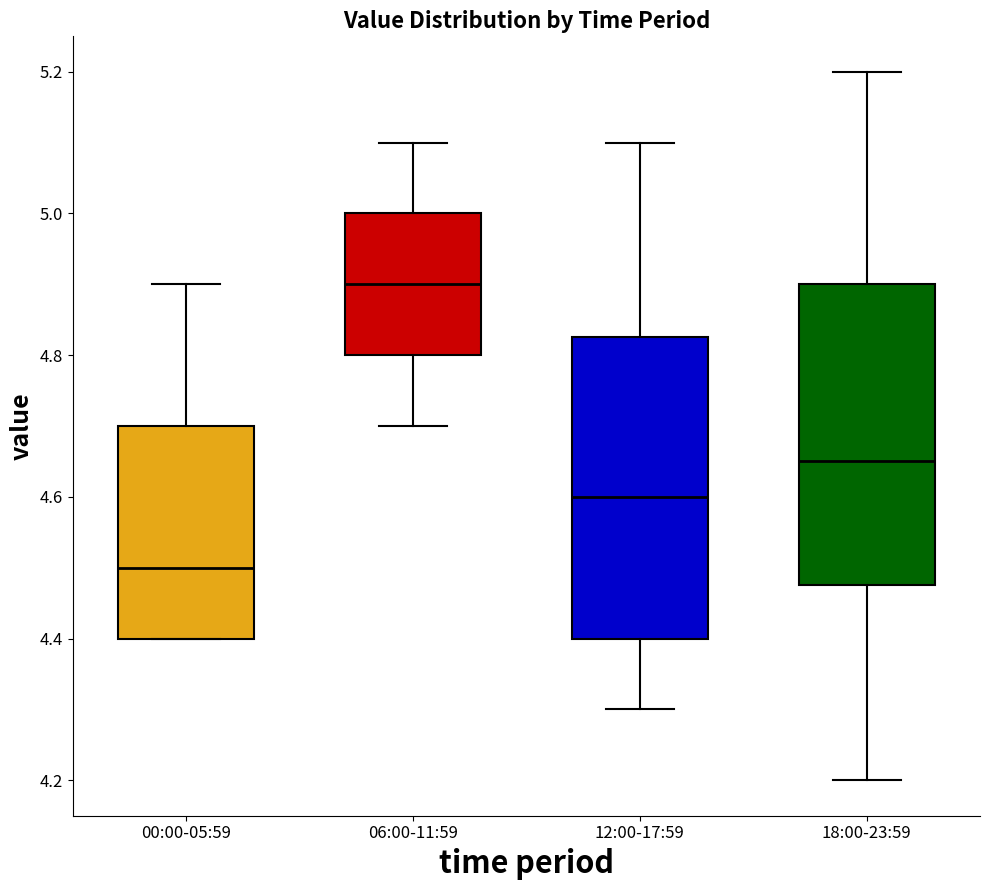

Reading left to right, read every box against the y-axis: the position of its median line, the range the box covers, and the ends of its whiskers. The values are not printed on the chart, so give them approximately, as read against the axis.

00:00-05:59: median 4.50, box 4.40 to 4.70, whiskers 4.40 to 4.90
06:00-11:59: median 4.90, box 4.80 to 5.00, whiskers 4.70 to 5.10
12:00-17:59: median 4.60, box 4.40 to 4.82, whiskers 4.30 to 5.10
18:00-23:59: median 4.66, box 4.48 to 4.90, whiskers 4.20 to 5.20